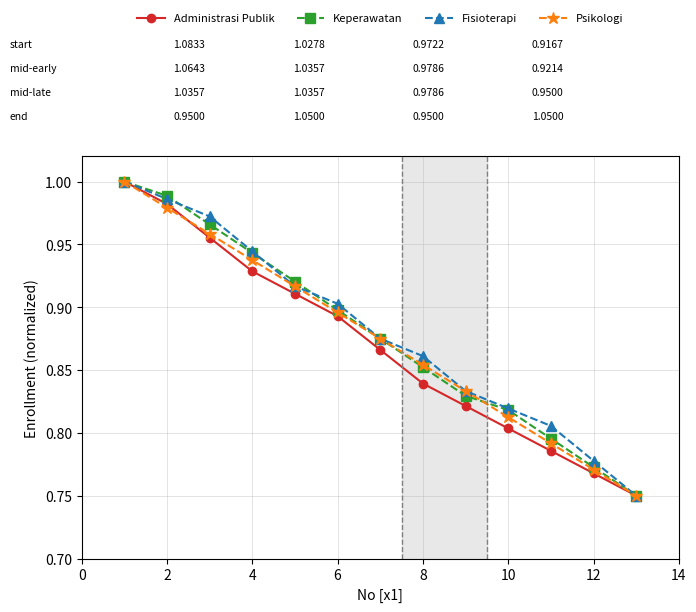

At how many categories does at least one series exceed 0?

13